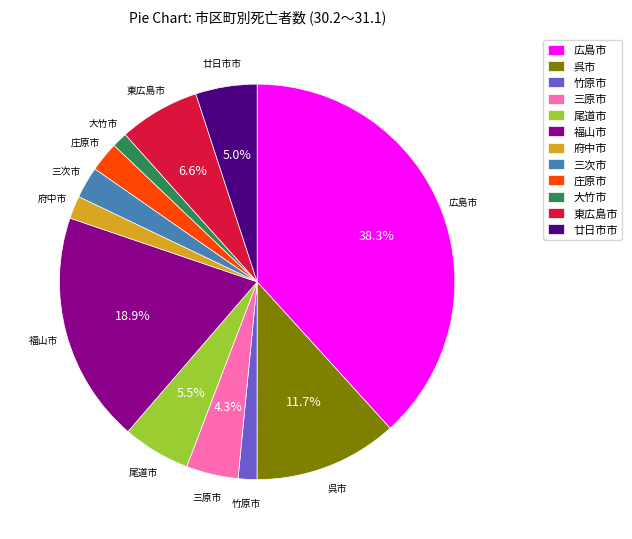

How many slices are in this pie chart?

12